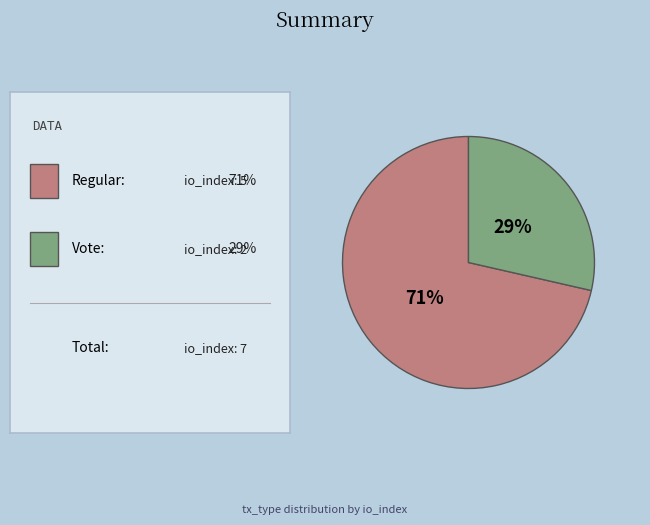

To the nearest percent, what is the average slice percentage?

50%